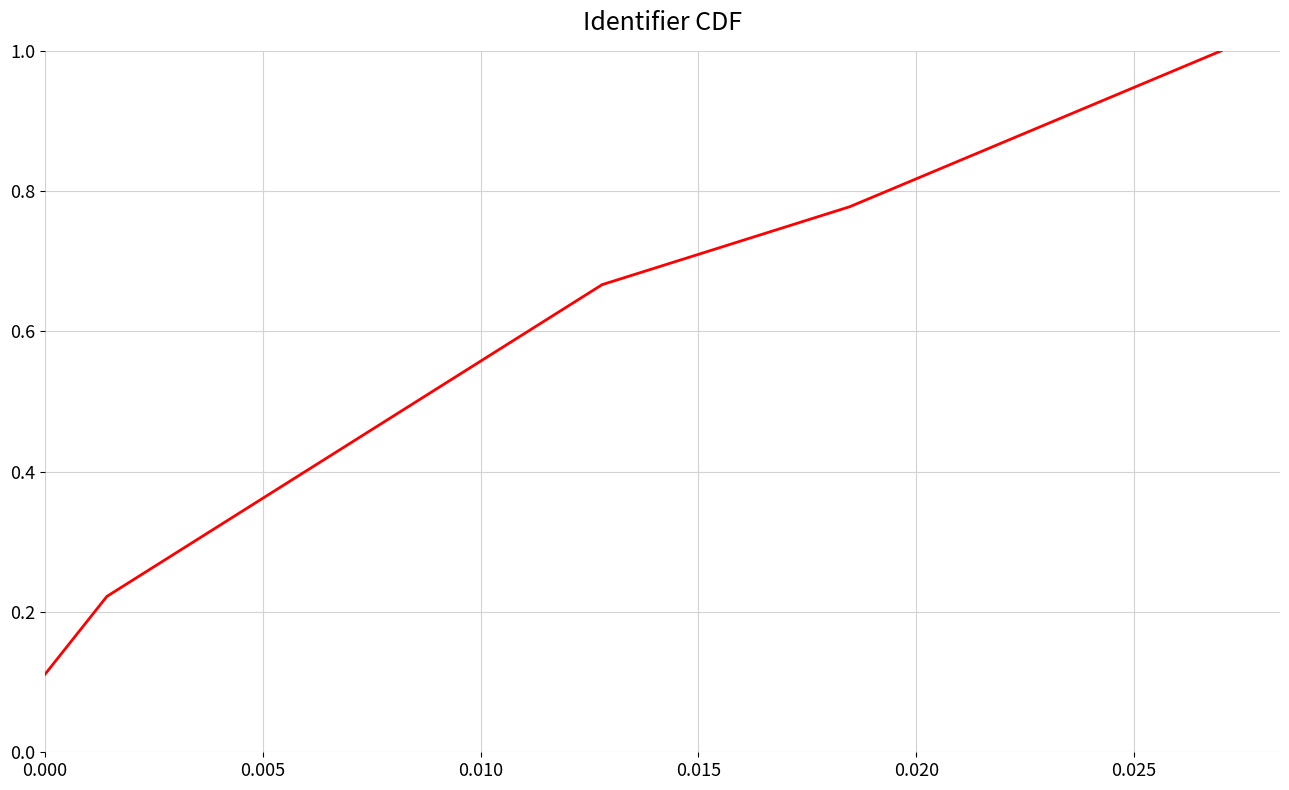

What is the greatest value displayed?

1.0